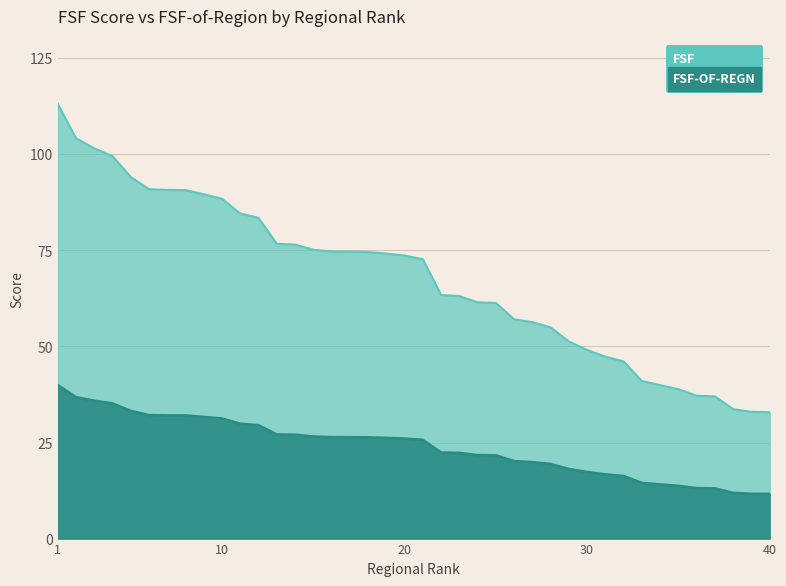

What is the sum of all FSF values?

2708.7